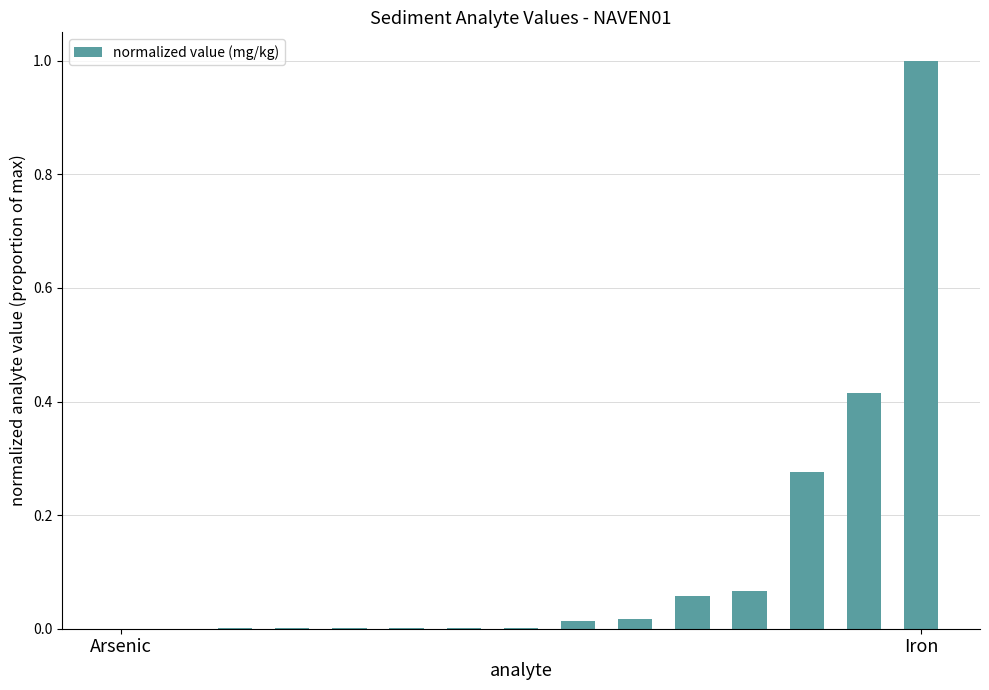

What is the sum of all values?

1.9